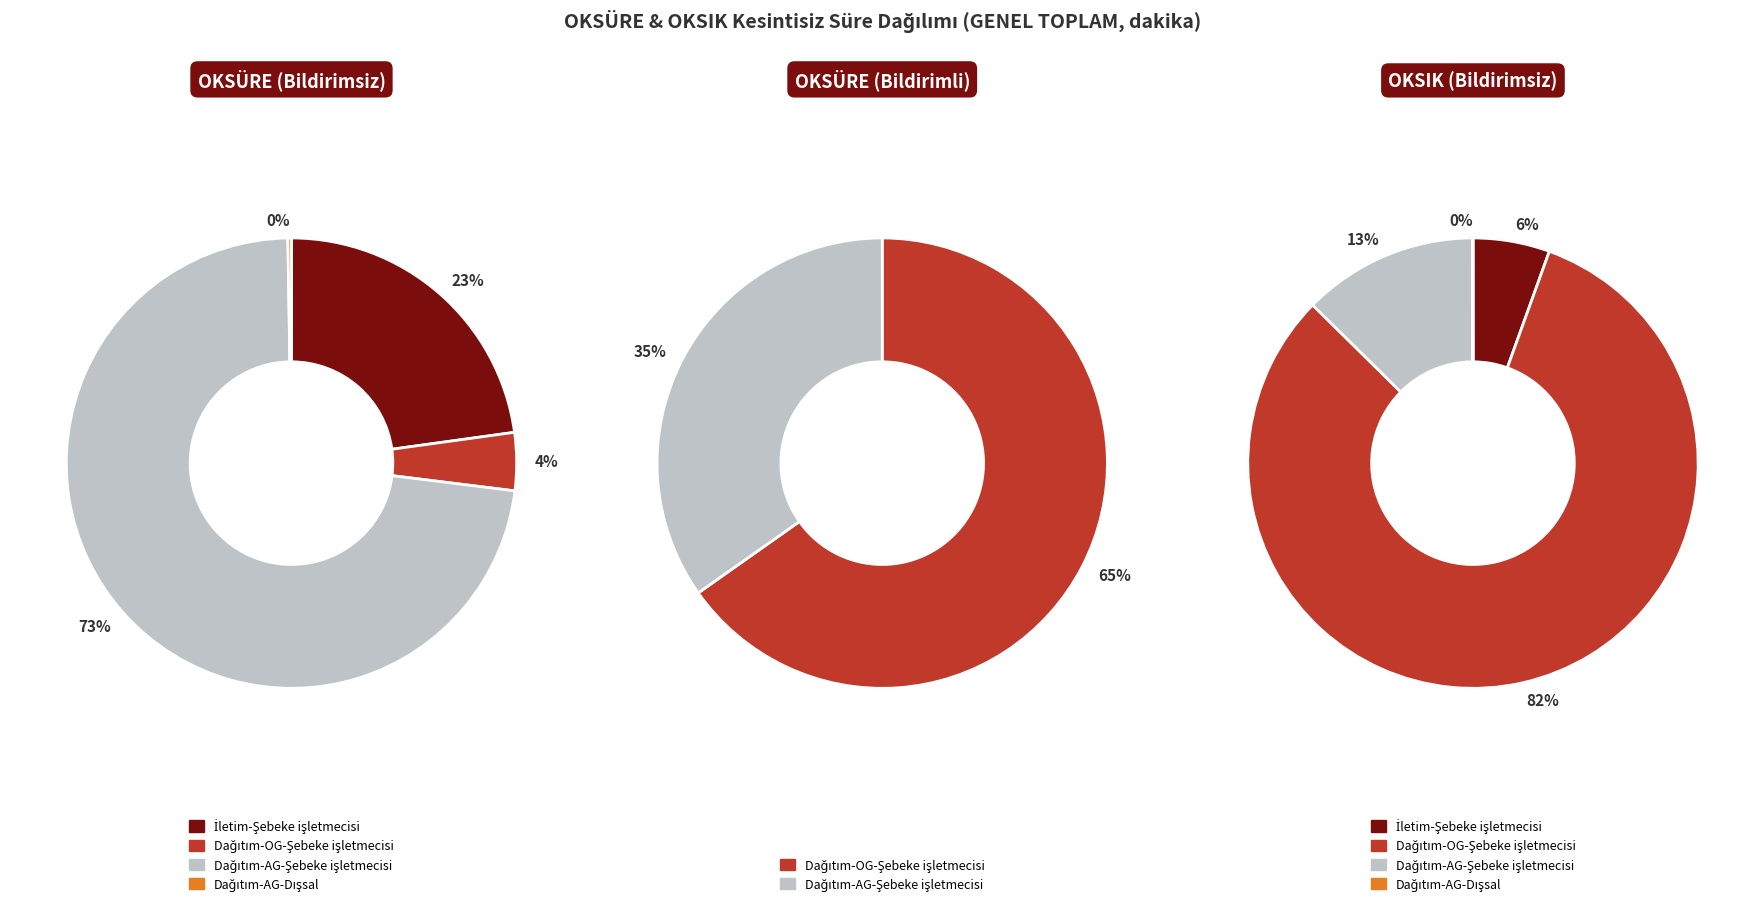

Is there a majority slice in this chart?

Yes